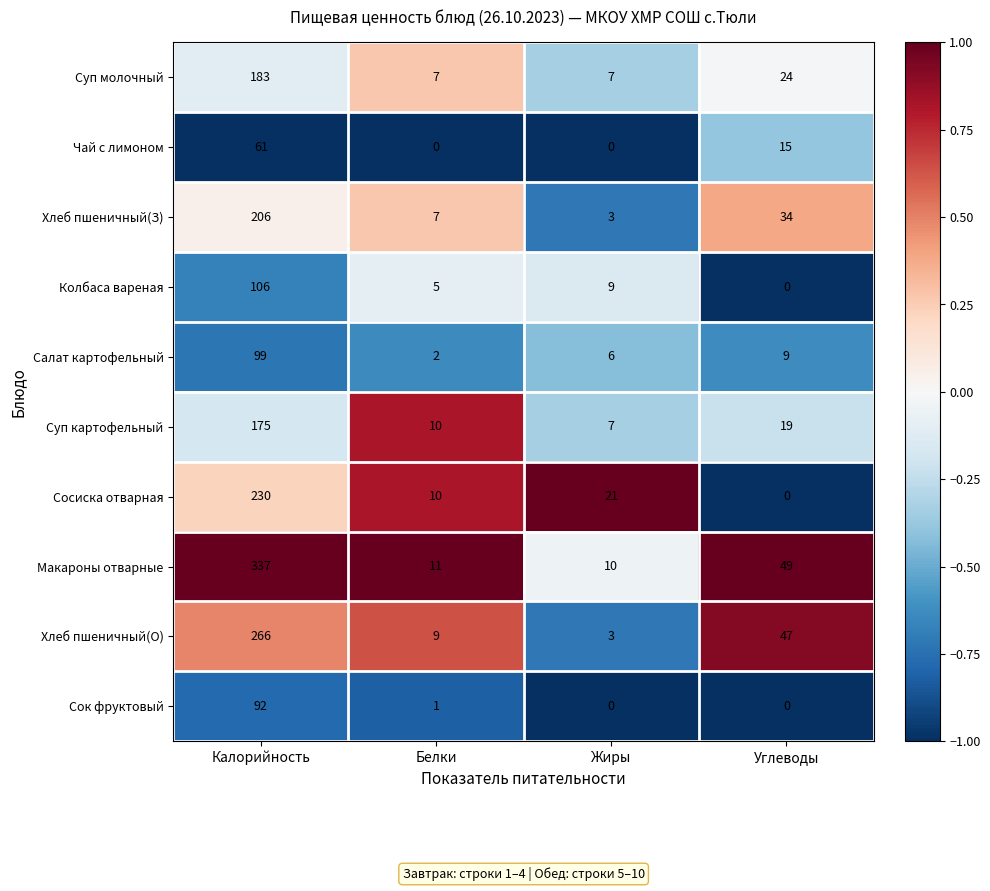

At which category is the sum across all series the highest?

Калорийность